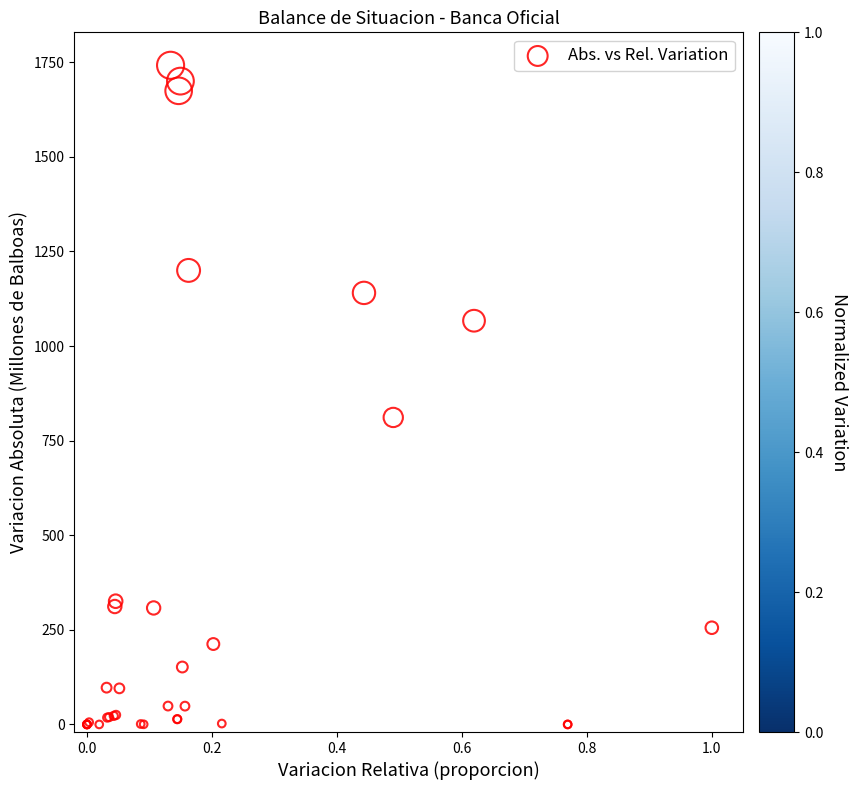

What Y value in the scatter plot is closest to 871?

811.4